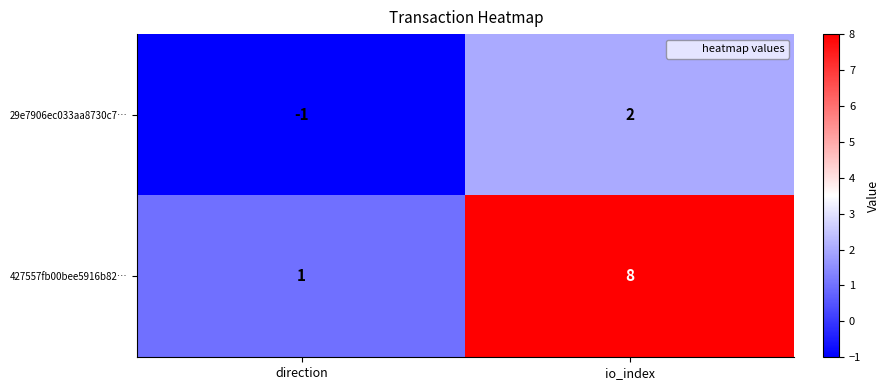

Count the number of categories in the chart.

2